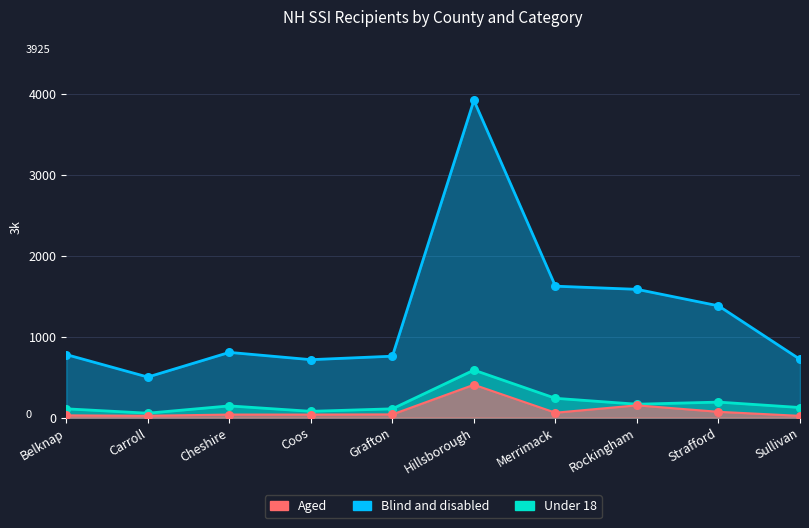

Which series reaches the maximum Y coordinate?

Blind and disabled